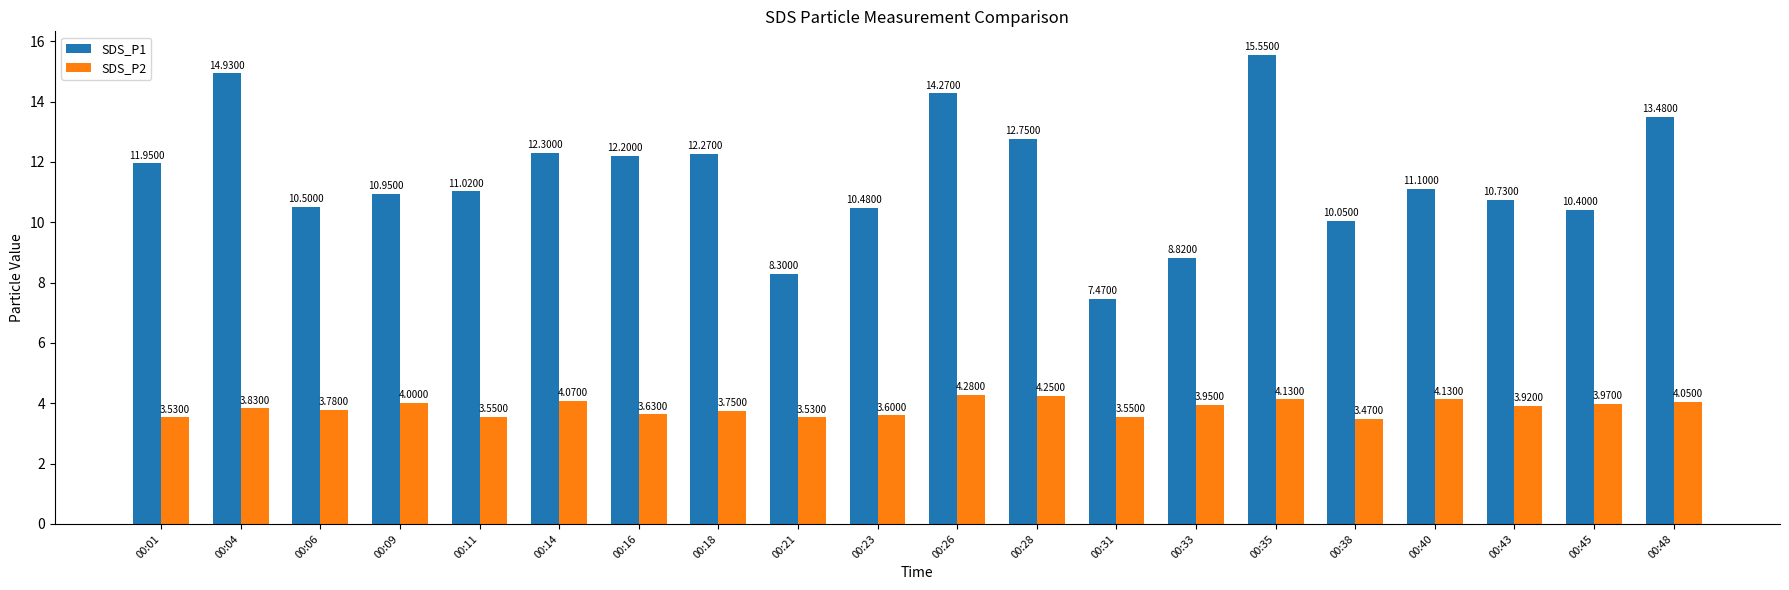

Which series has the largest total across all categories?

SDS_P1